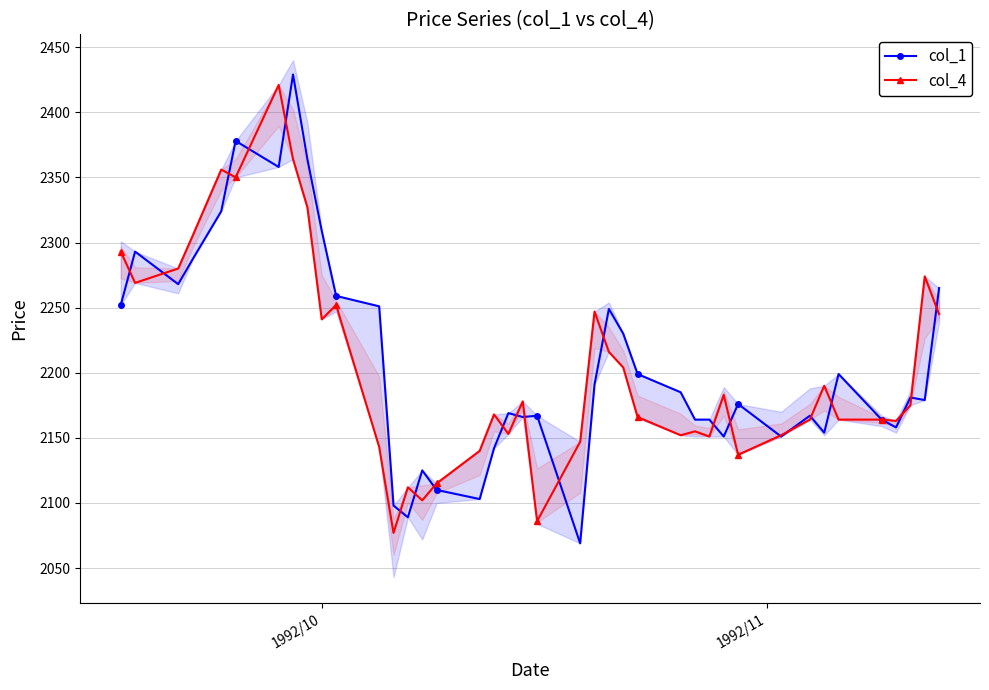

What is the value of the col_4 point at the 34th from the left?

2190